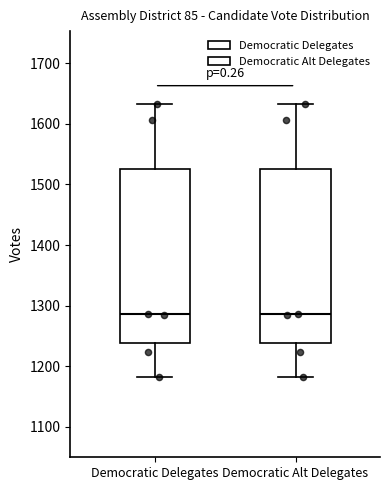

Reading left to right, read every box against the y-axis: the position of its median line, the range the box covers, and the ends of its whiskers. The values are not printed on the chart, so give them approximately, as read against the axis.

Democratic Delegates: median 1290, box 1240 to 1530, whiskers 1180 to 1630
Democratic Alt Delegates: median 1290, box 1240 to 1530, whiskers 1180 to 1630